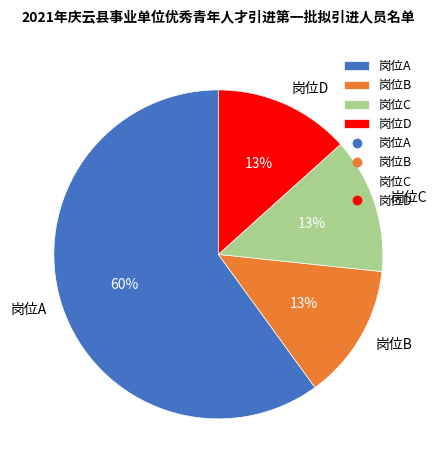

Combined, do 岗位C and 岗位D account for over 50%?

No